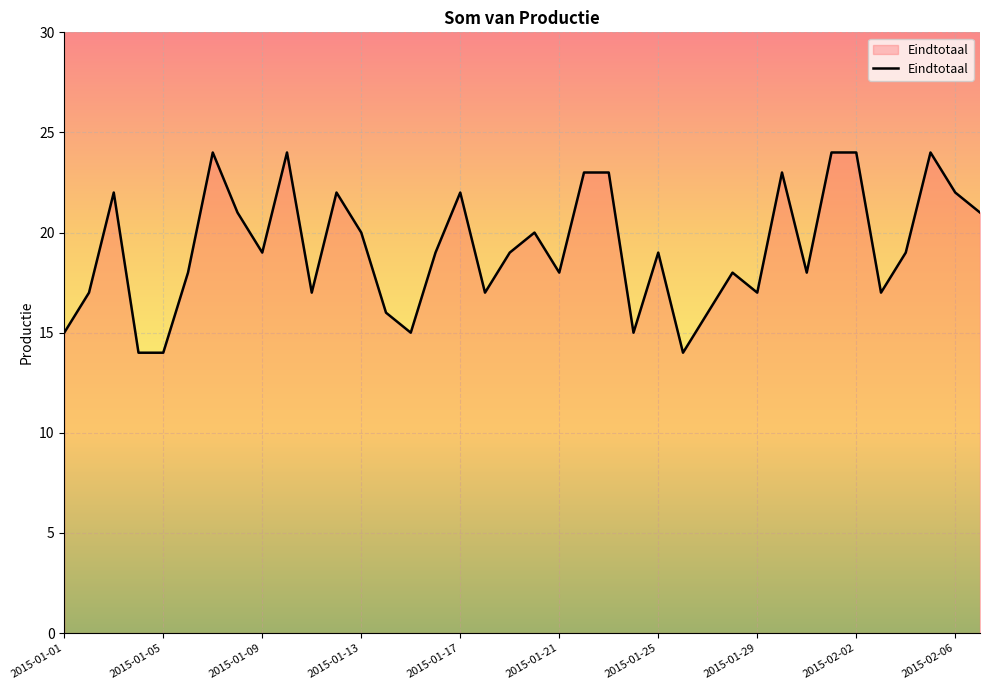

How many values are between 17 and 22?

22